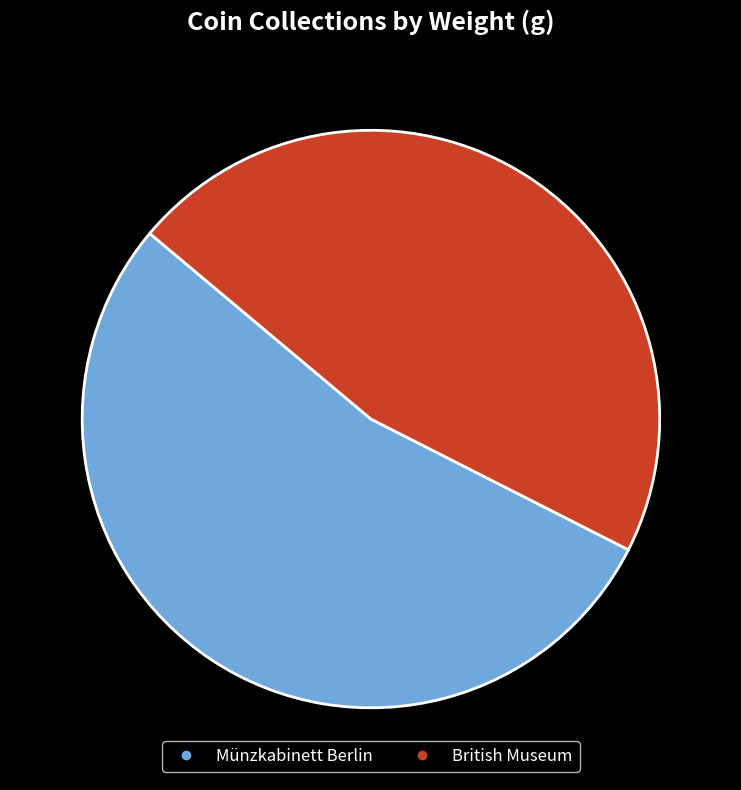

Between Münzkabinett Berlin and British Museum, which is larger?

Münzkabinett Berlin